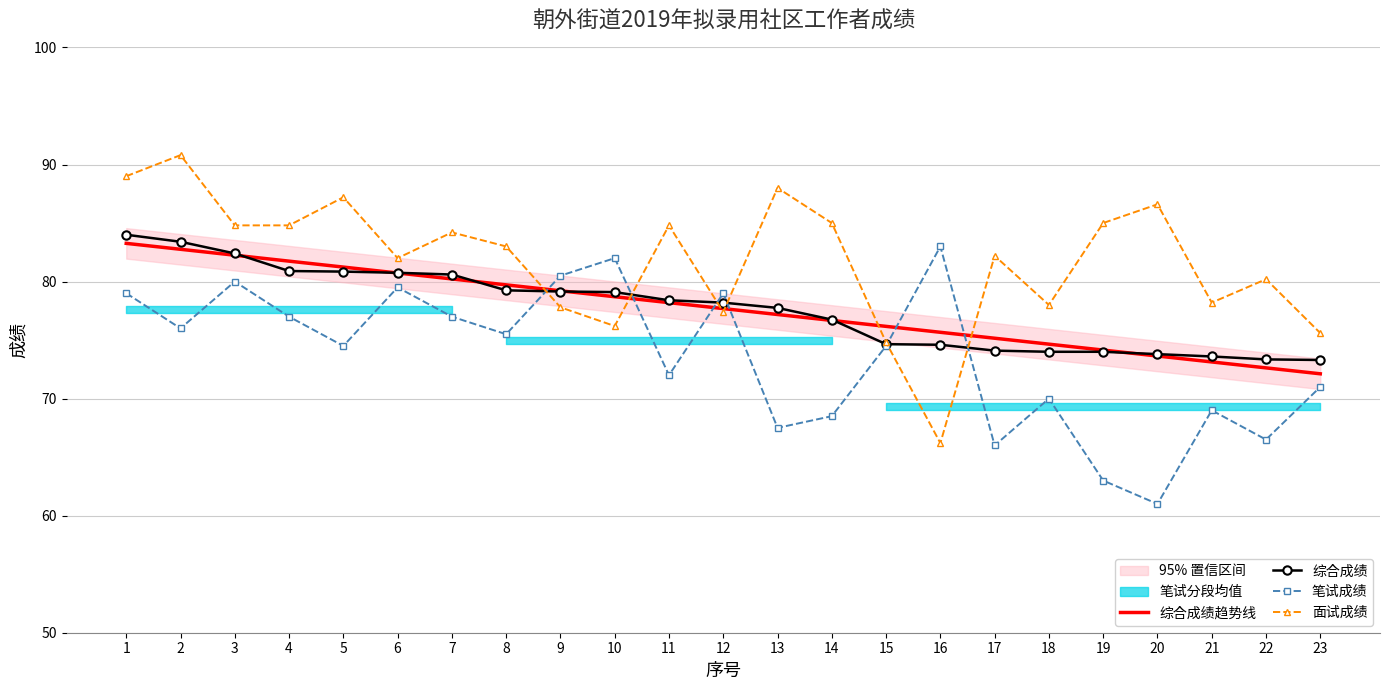

At how many categories does at least one series exceed 89?

1